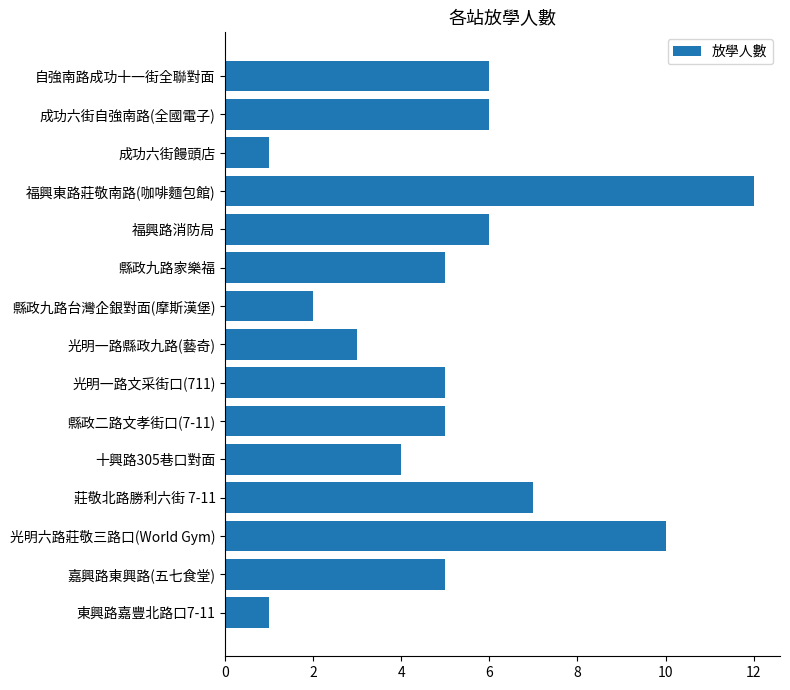

Which category has the highest value across all series?

福興東路莊敬南路(咖啡麵包館)